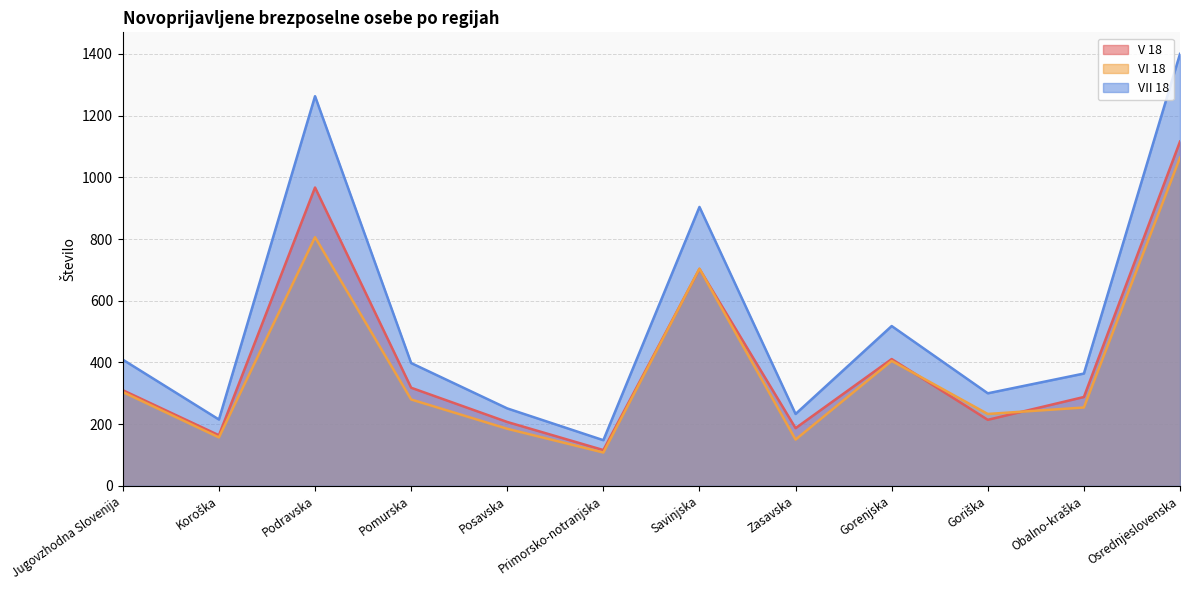

At which category does V 18 reach its first local valley?

Koroška